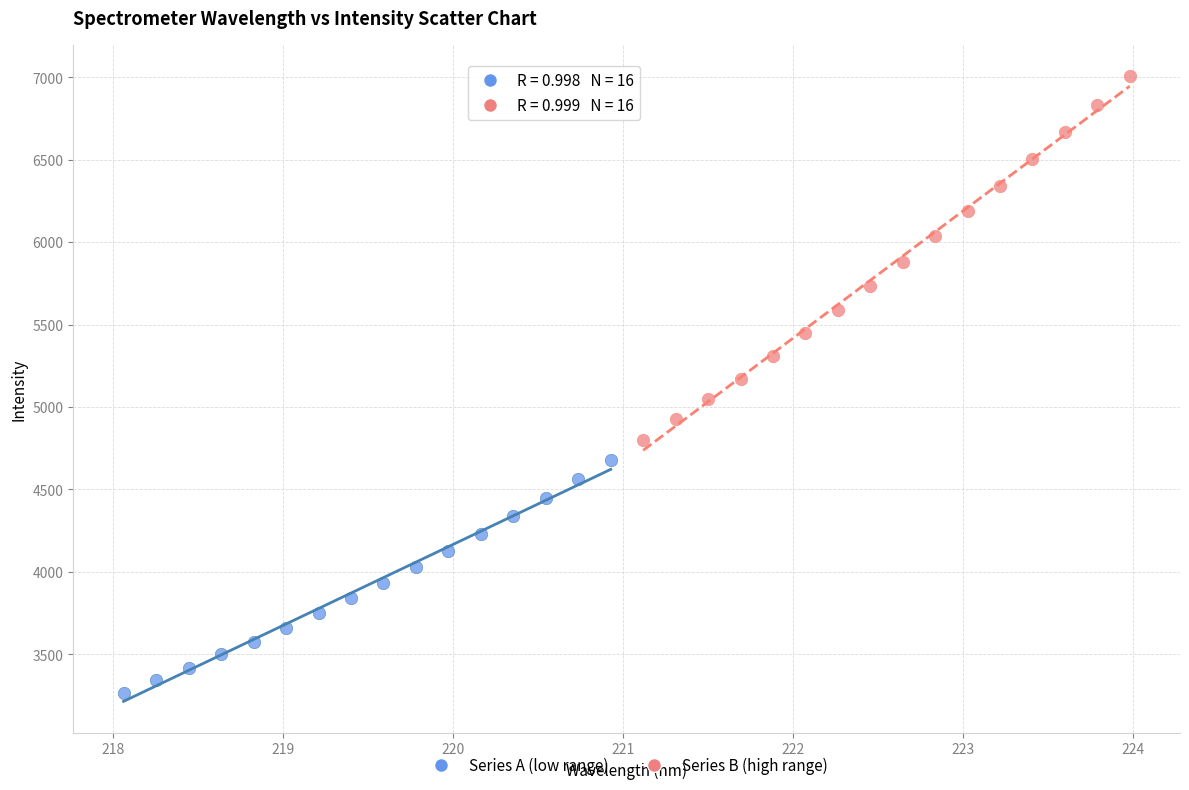

Which series contains the lowest Y value?

Series A (low range)